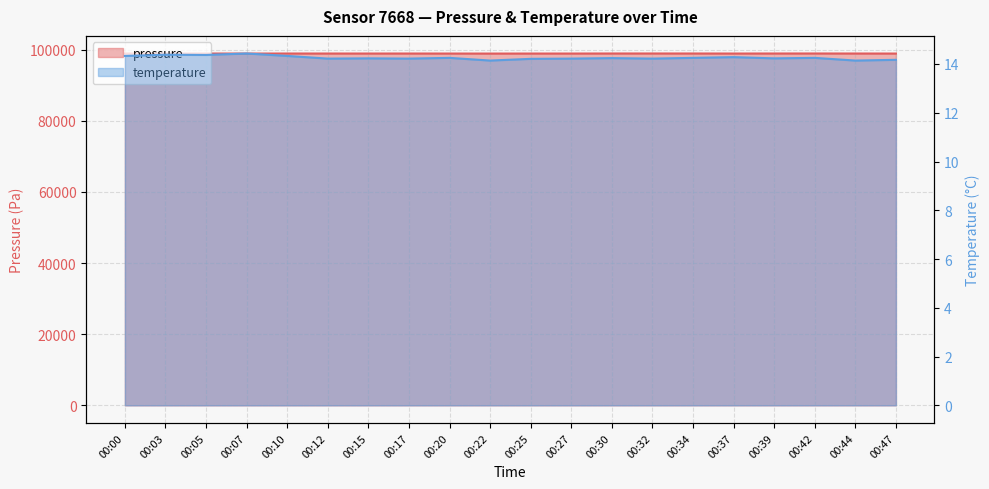

At which label is pressure closest to 98909?

00:15